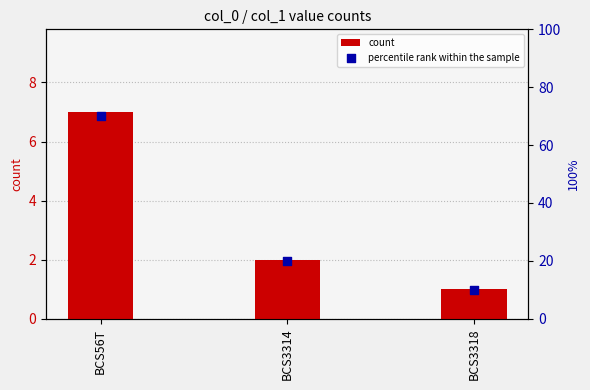

At which category is the sum across all series the highest?

BCS56T